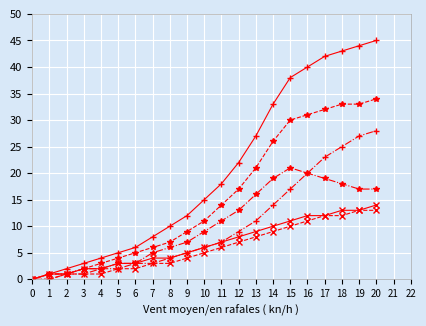

How many distinct data groups are displayed?

6